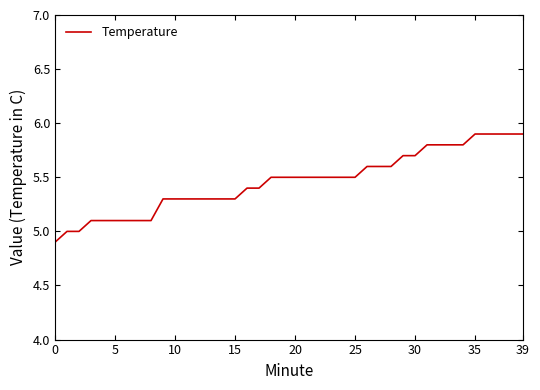

What is the minimum value shown in the chart?

4.9